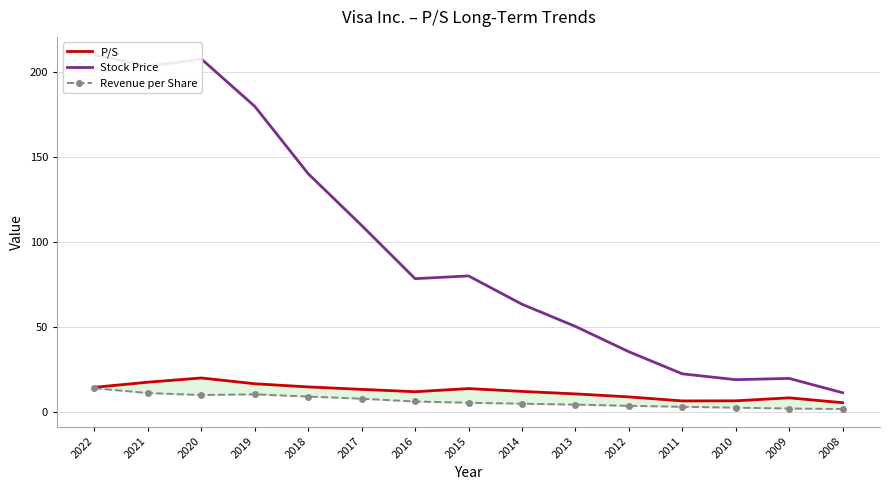

Which label corresponds to the smallest value in the chart?

2008